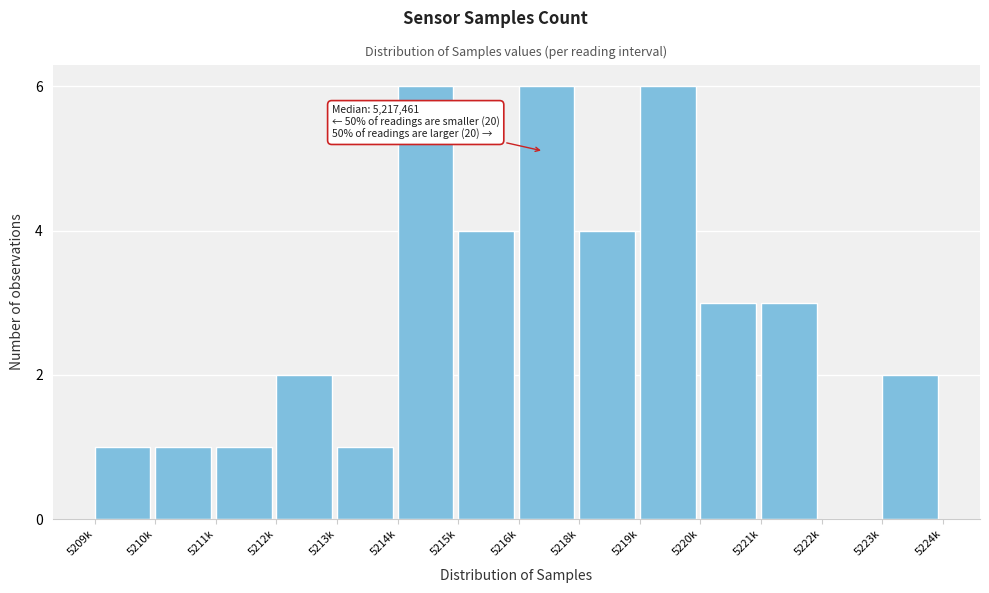

Reading right to left, extract all data points from this chart.

5223k=2	5222k=0	5221k=3	5220k=3	5219k=6	5218k=4	5216k=6	5215k=4	5214k=6	5213k=1	5212k=2	5211k=1	5210k=1	5209k=1